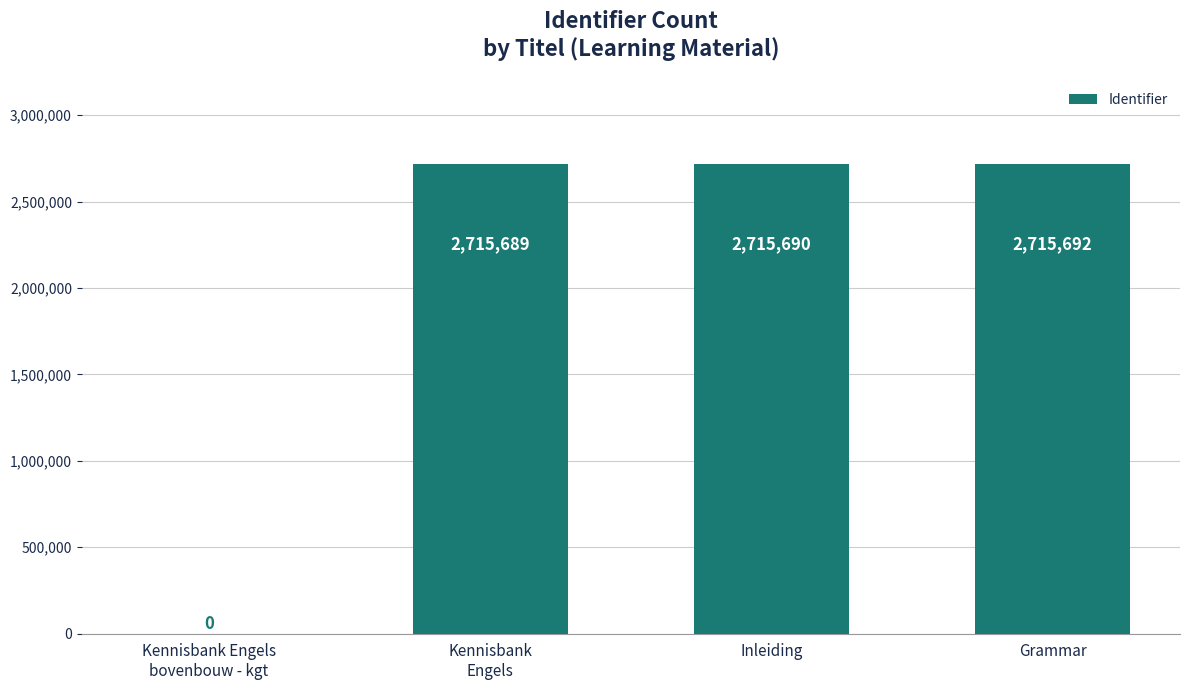

How many values are above zero?

3